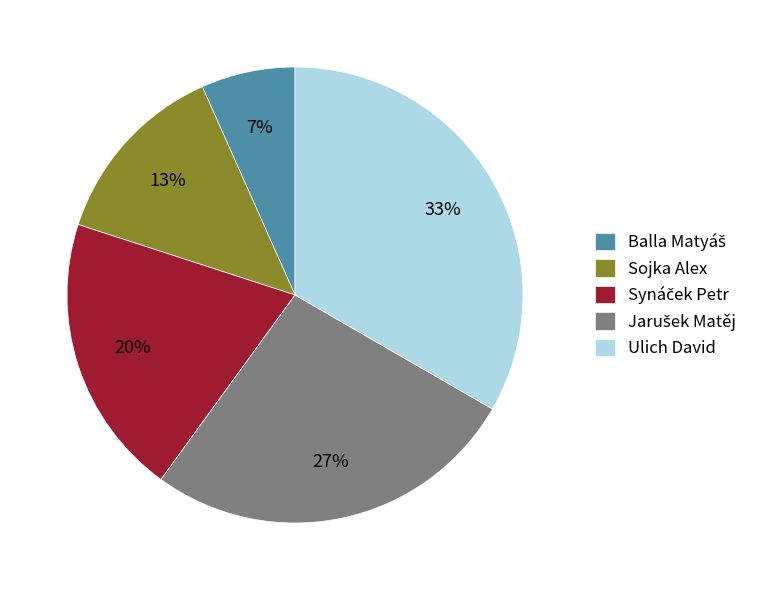

Is there any slice that represents more than half of the pie?

No